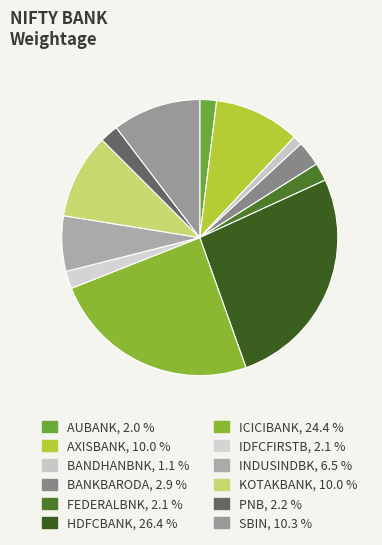

What is the ratio of the value at BANKBARODA to the value at HDFCBANK?

0.1